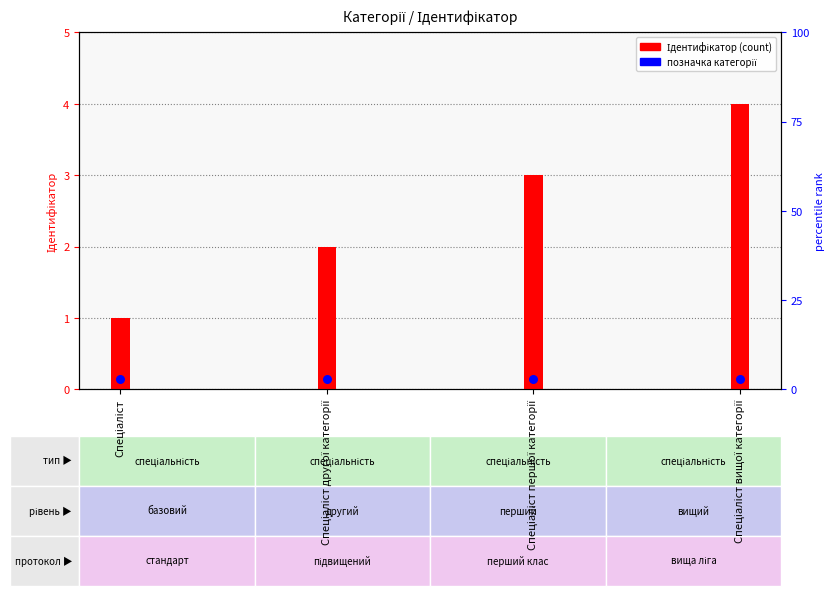

Which series contains the lowest Y value?

позначка категорії